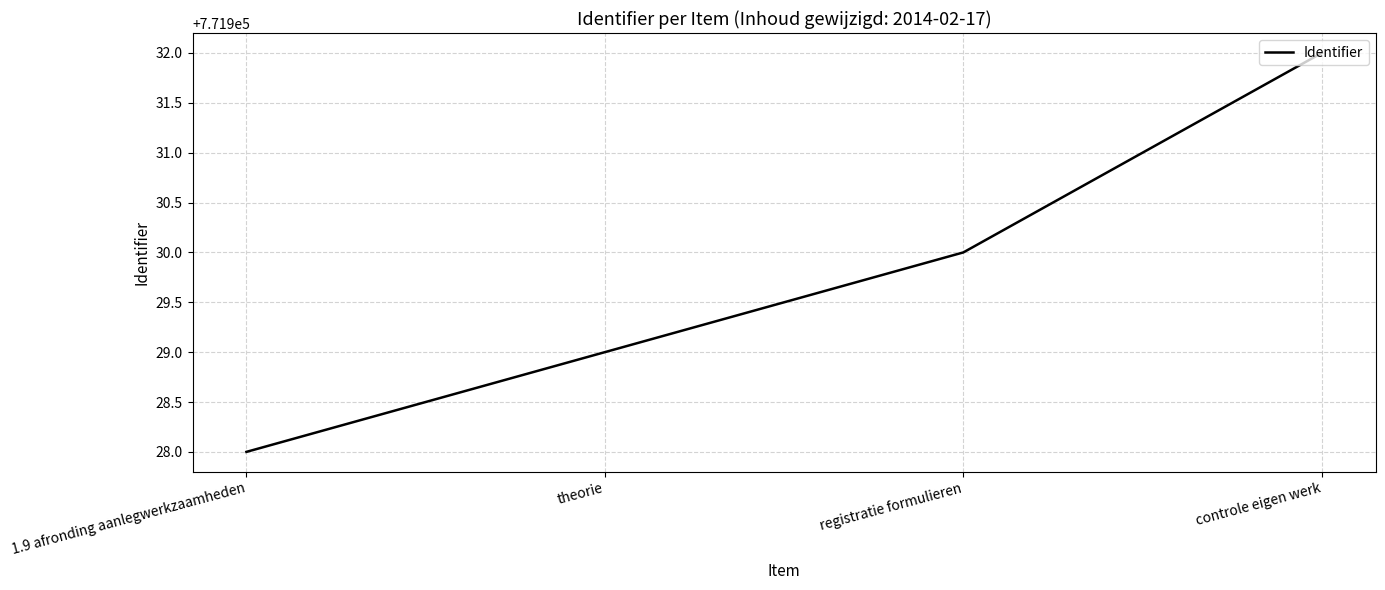

What is the sum of the values at theorie and registratie formulieren?

1543859